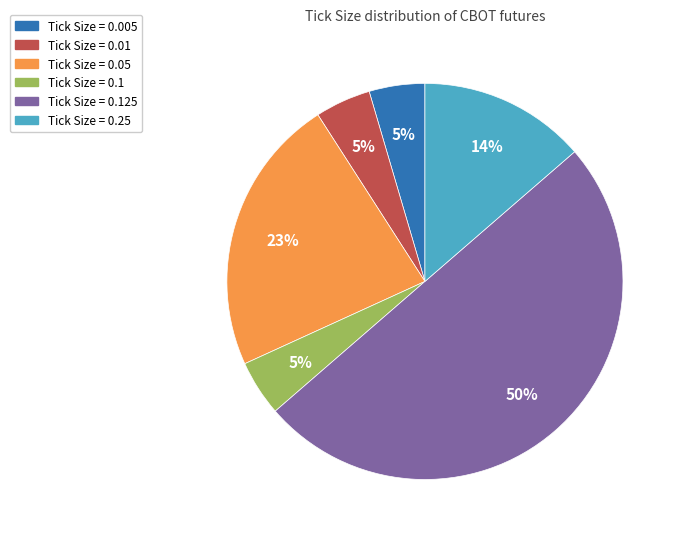

To the nearest percent, what is the average slice percentage?

17%